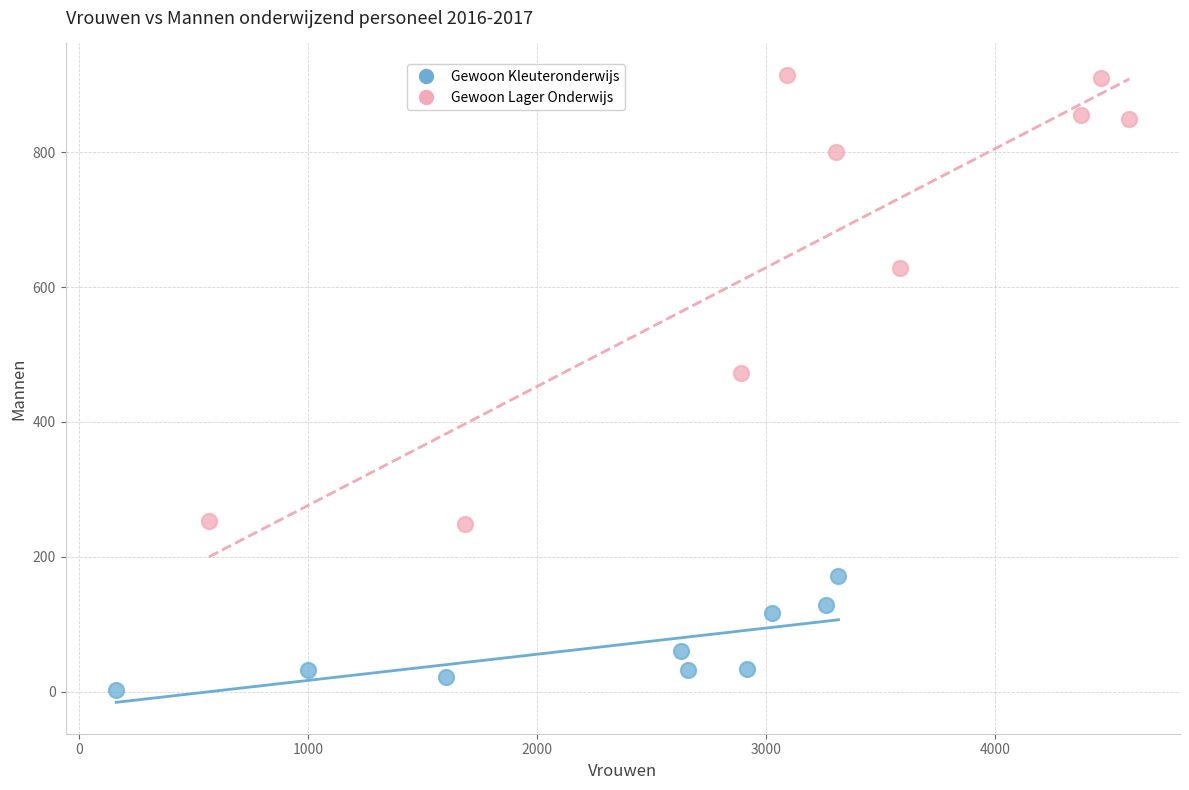

Which series has the widest spread of Y values?

Gewoon Lager Onderwijs